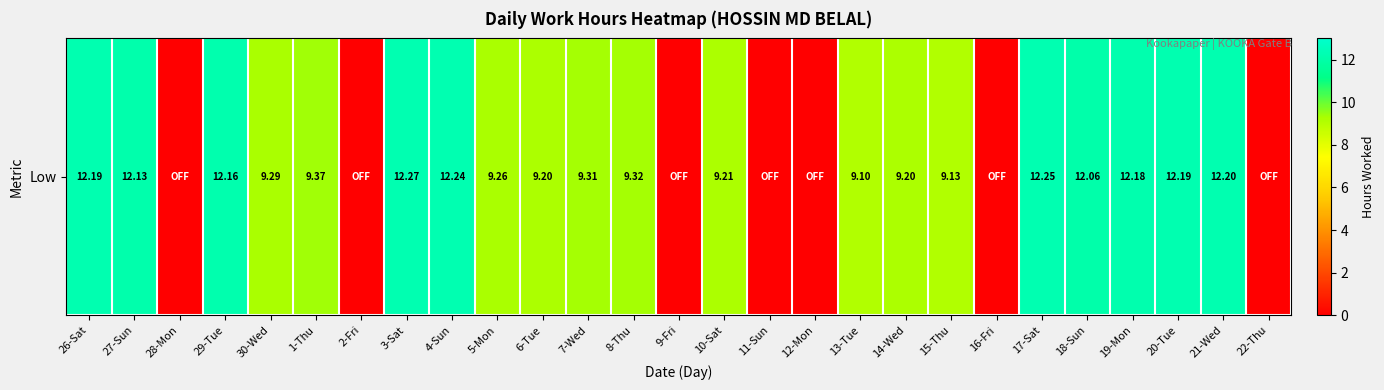

Between 8-Thu and 9-Fri, which is larger?

8-Thu